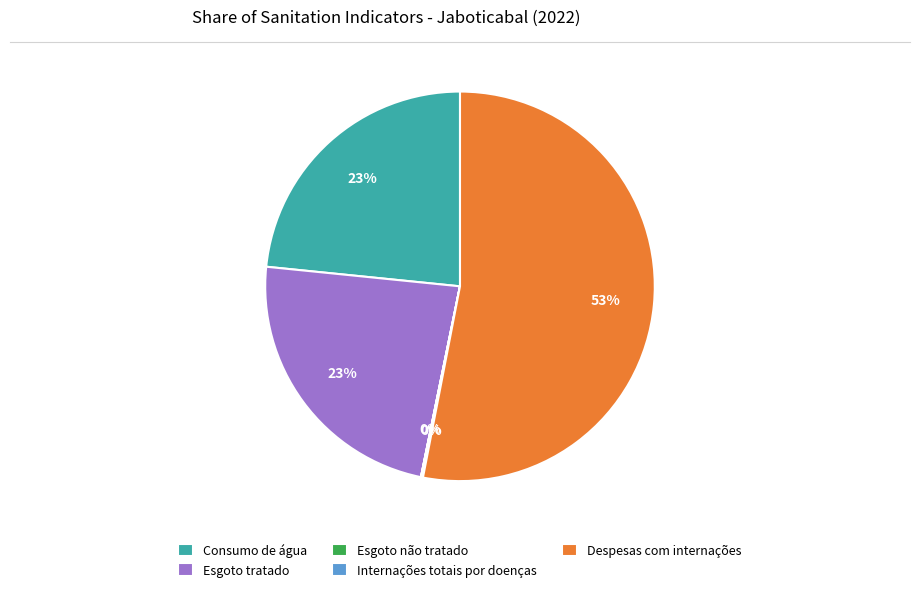

To the nearest percent, what is the average slice percentage?

20%